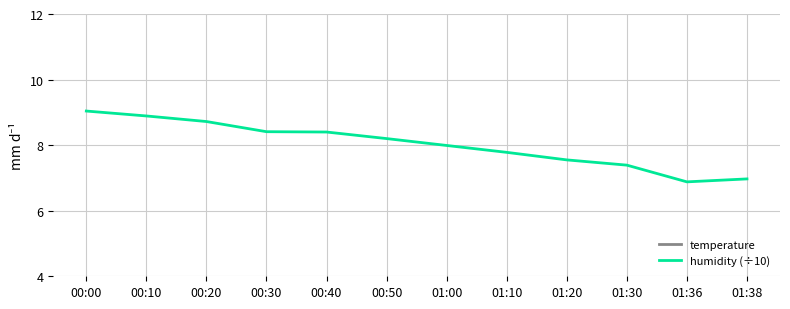

True or false: temperature and humidity (÷10) intersect in this chart.

False